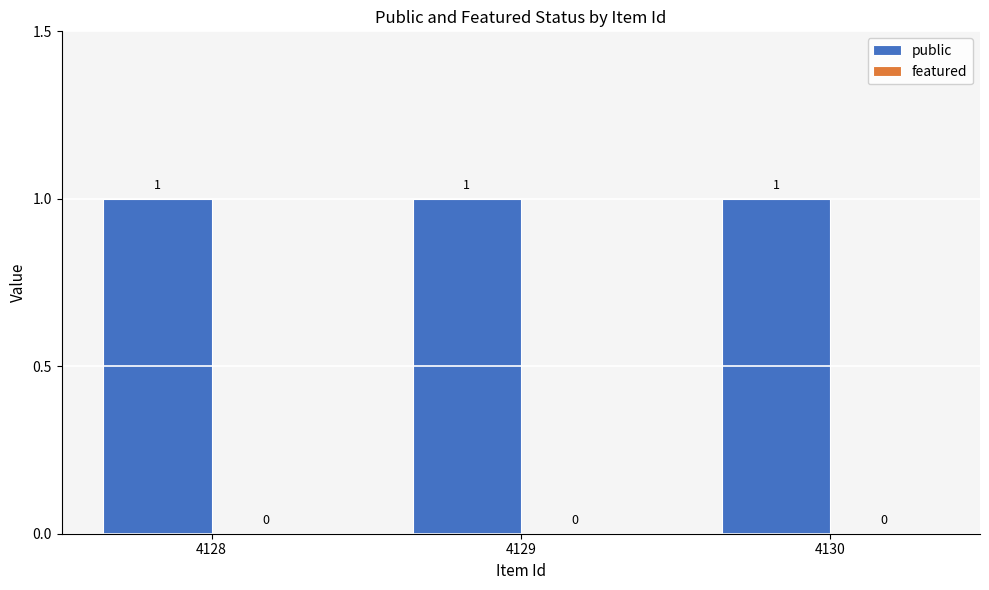

At which category does the chart reach its minimum across all series?

4128